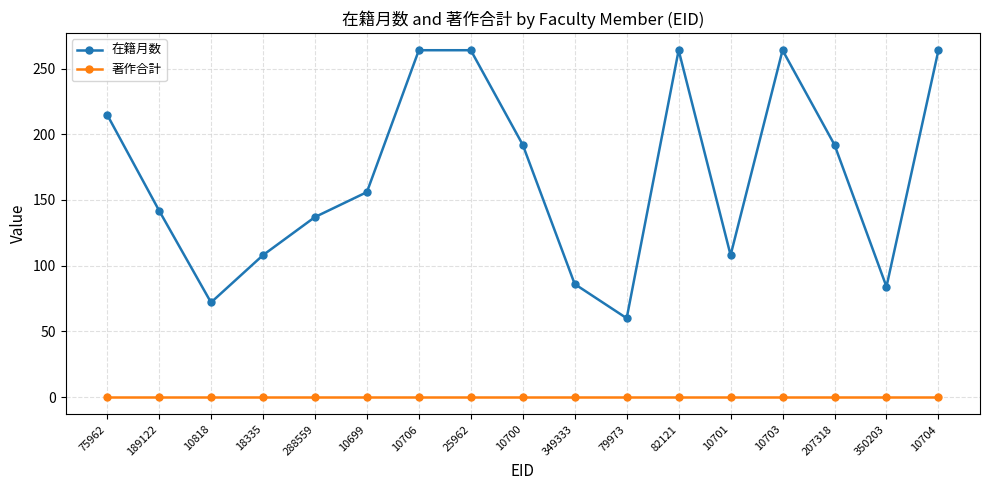

How many lines are shown in the chart?

2